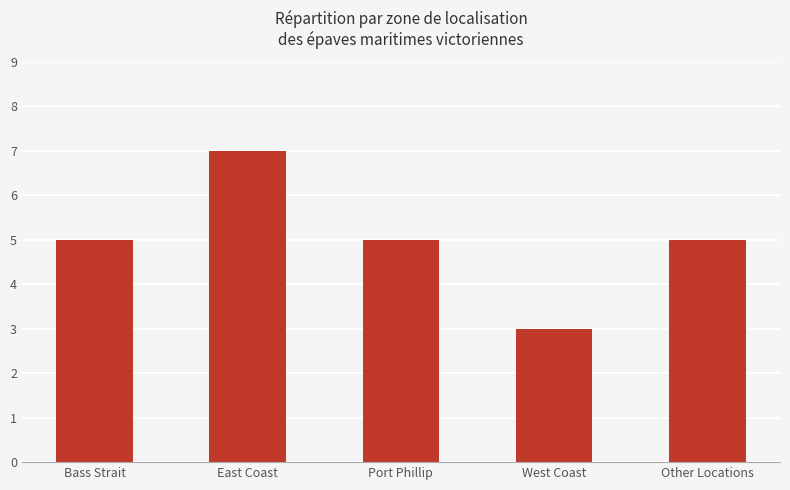

What is the value of the 4th bar from the left?

3